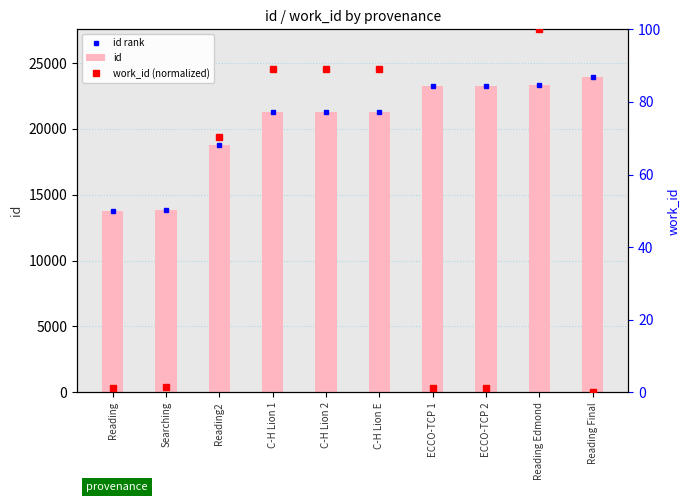

Which series has the largest total across all categories?

id rank